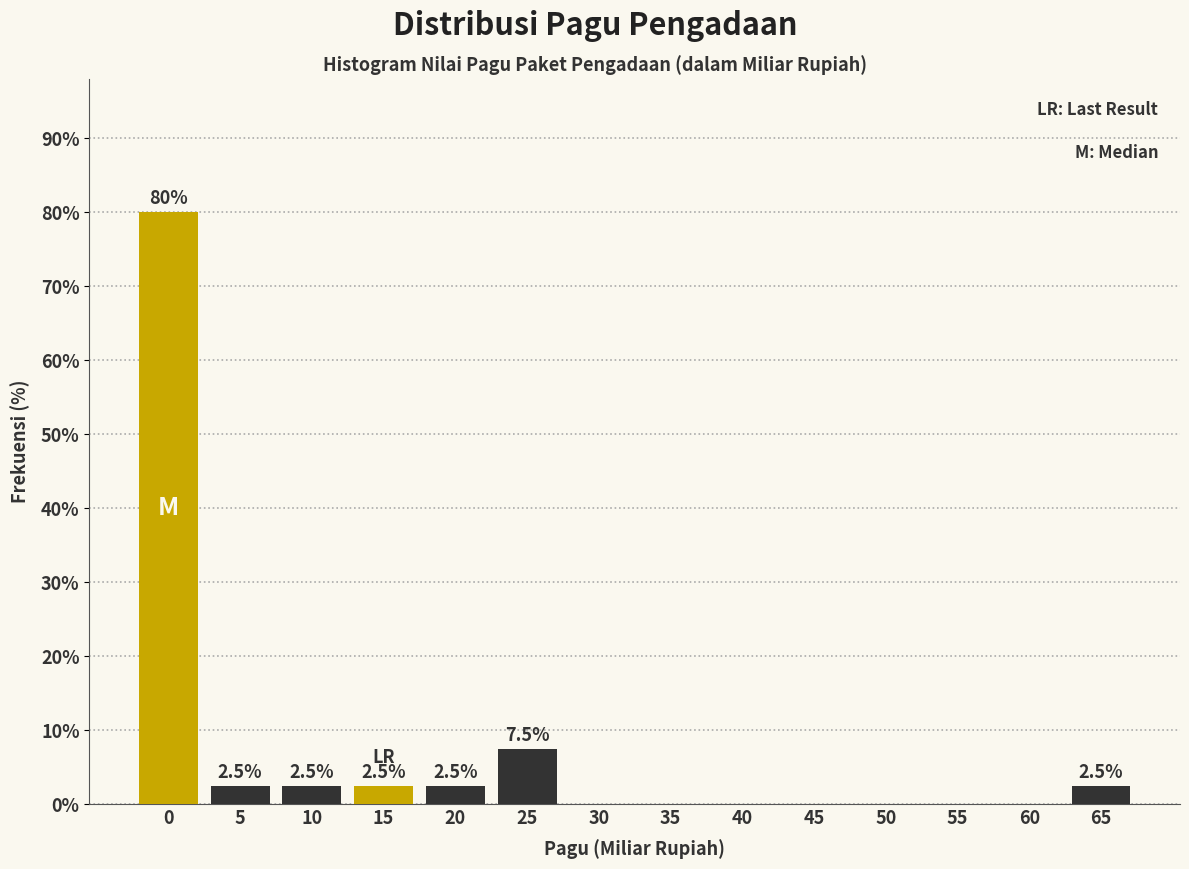

Reading left to right, list all the values displayed in this chart.

0=80.0	5=2.5	10=2.5	15=2.5	20=2.5	25=7.5	30=0.0	35=0.0	40=0.0	45=0.0	50=0.0	55=0.0	60=0.0	65=2.5